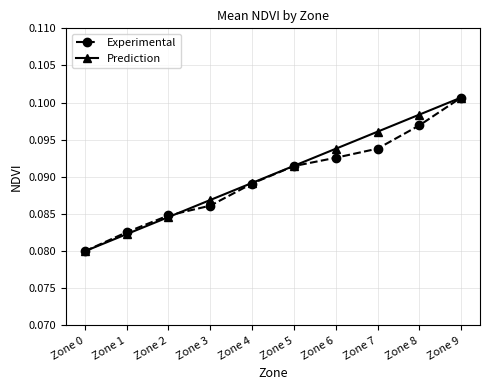

True or false: Experimental has more than 0 points higher than both neighbors.

False